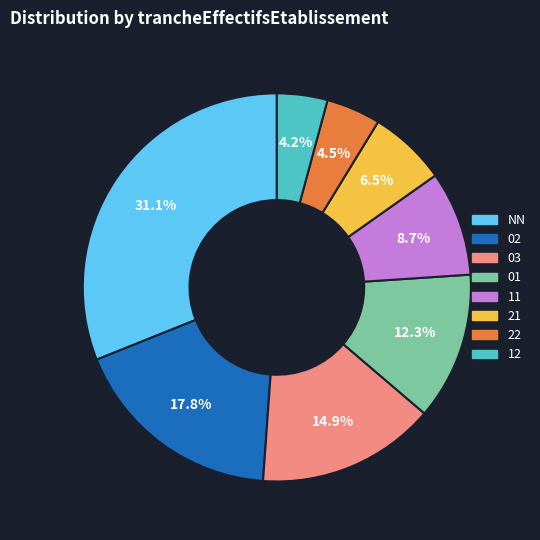

How much of the chart is everything except 02?

82.2%